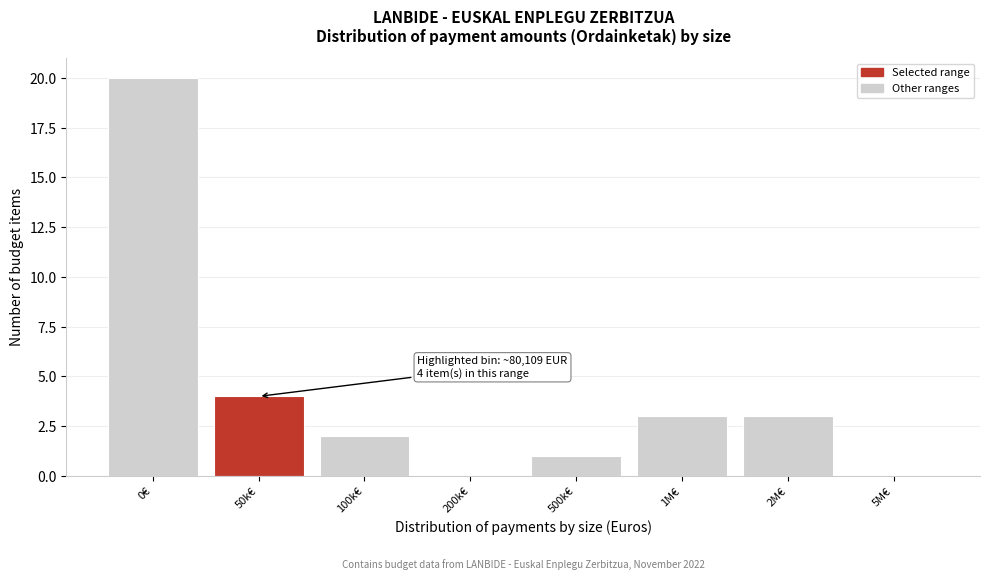

Reading right to left, extract all data points from this chart.

5M€=0	2M€=3	1M€=3	500k€=1	200k€=0	100k€=2	50k€=4	0€=20